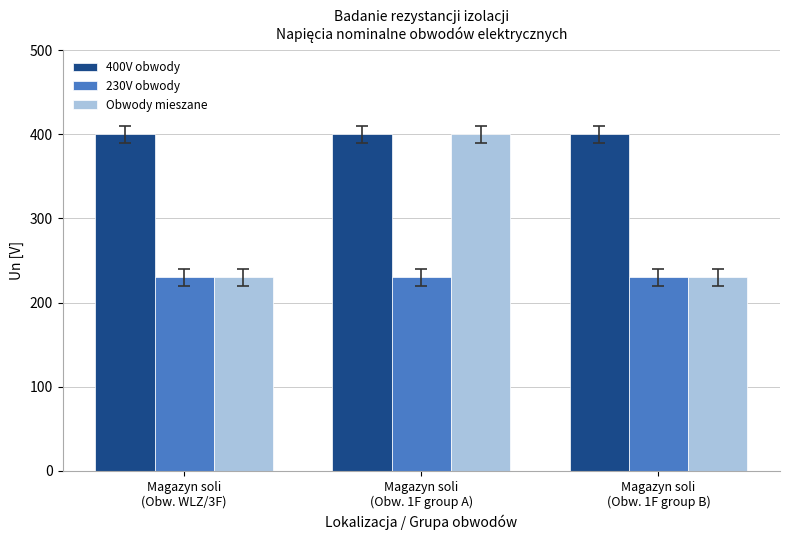

What are all the series names shown in the legend?

400V obwody, 230V obwody, Obwody mieszane